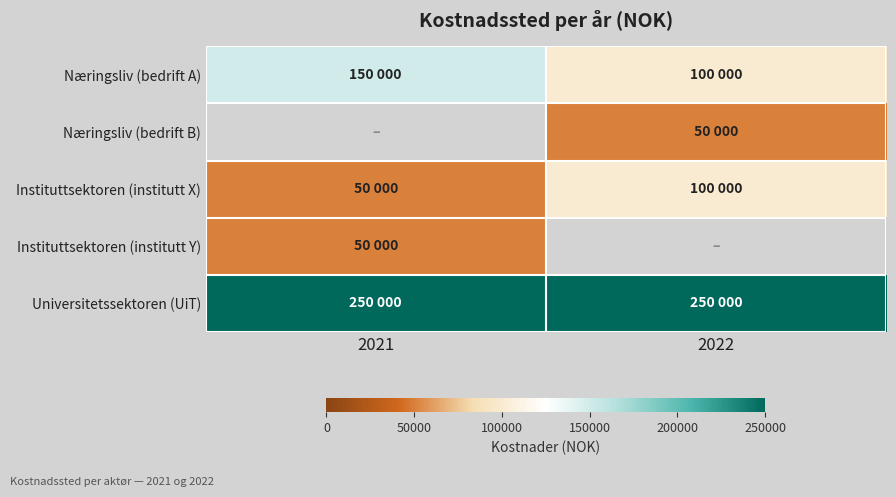

What value does the Universitetssektoren (UiT) series have at 2021?

250000.0